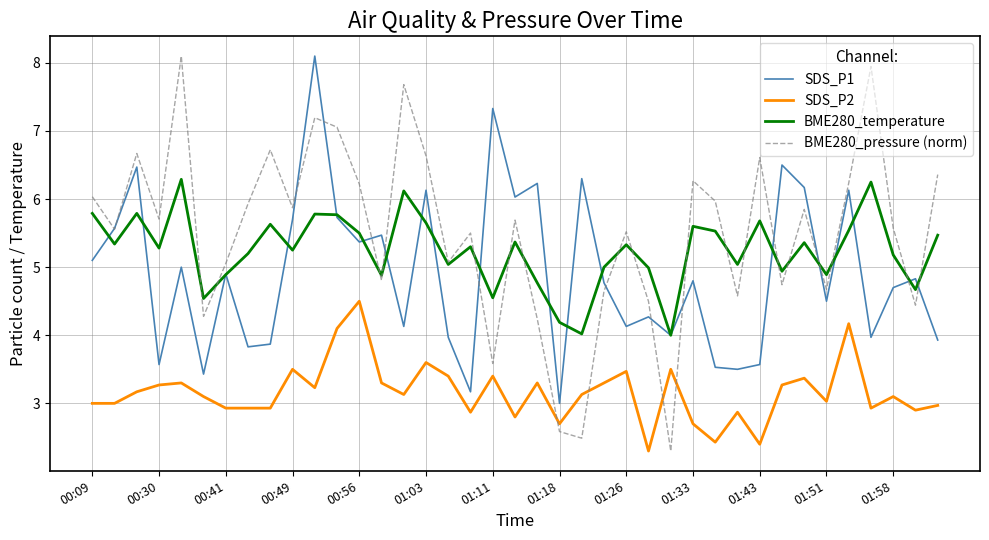

In SDS_P1, how many points are higher than both neighbors (excluding endpoints)?

14